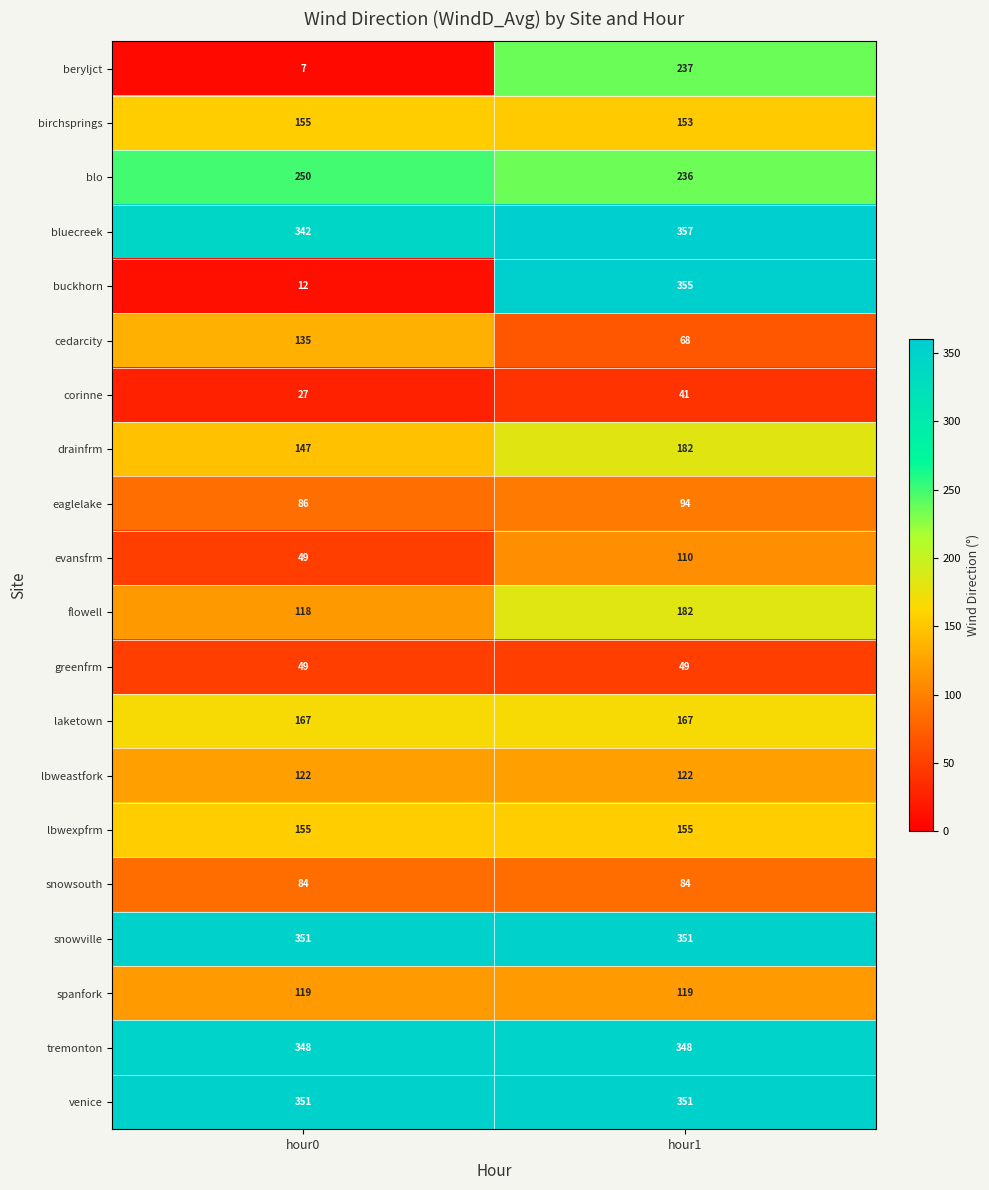

Which series has the largest range (max minus min)?

buckhorn